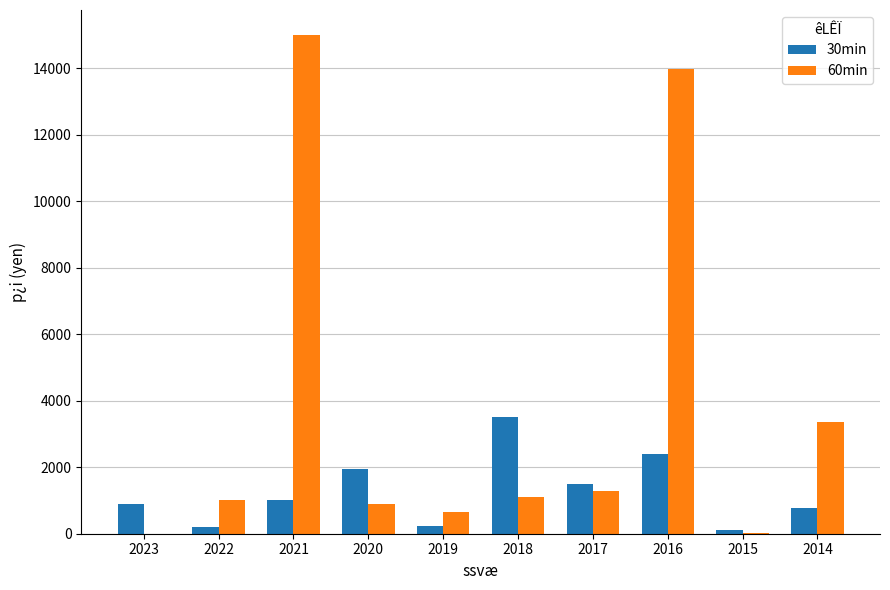

The 30min series shows 3510 at 2018. True or false?

True